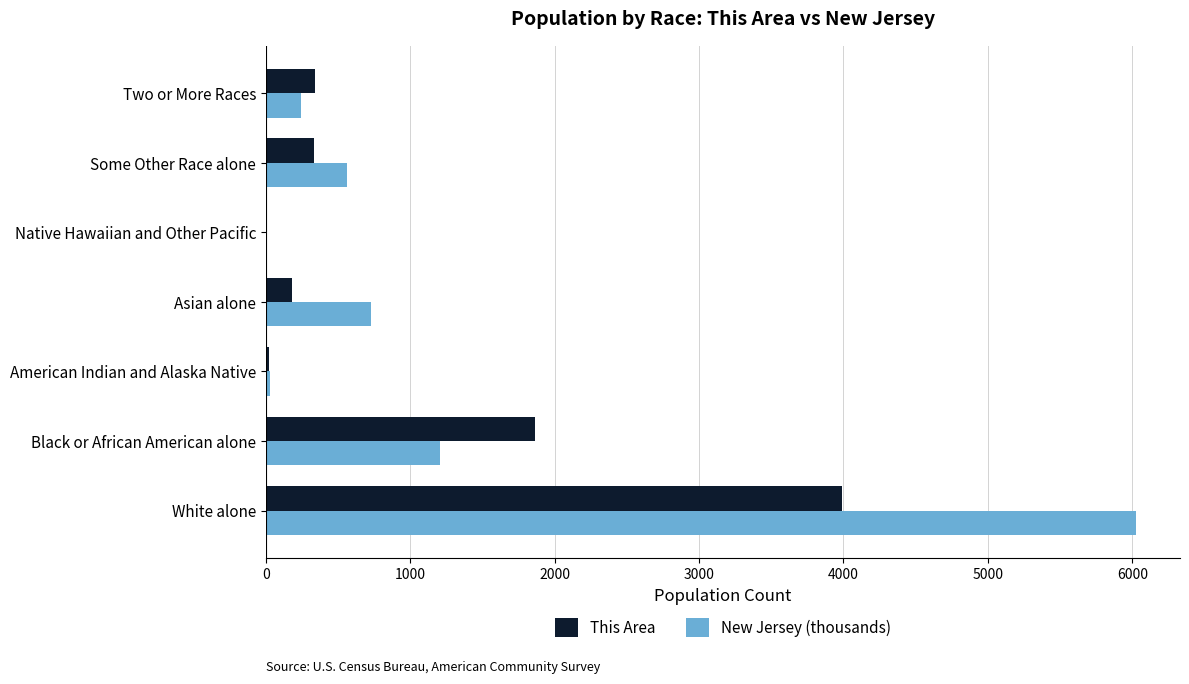

Is it true that New Jersey (thousands) equals 559.7 at Some Other Race alone?

True